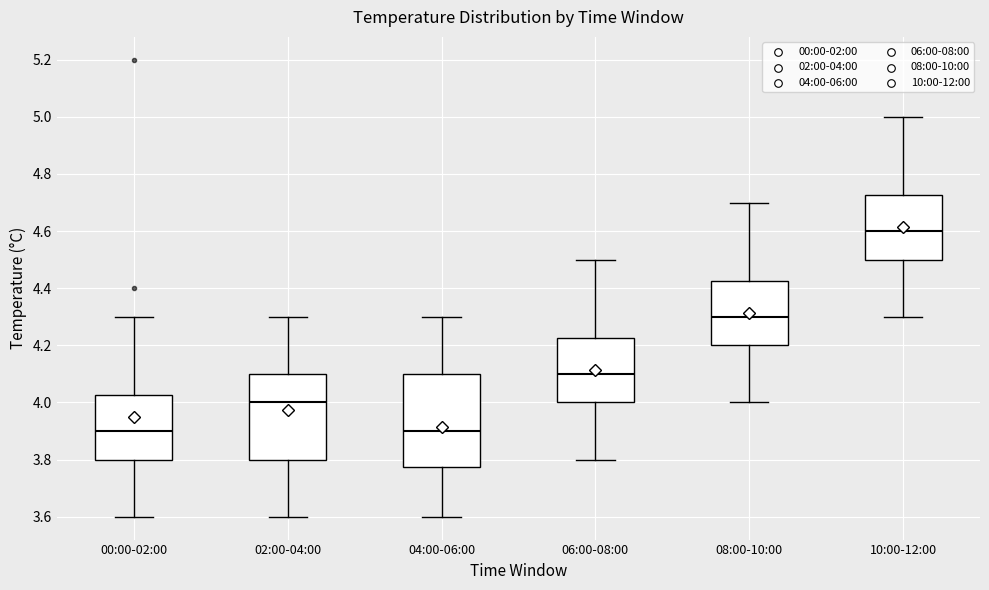

Which box has the highest median line?

10:00-12:00